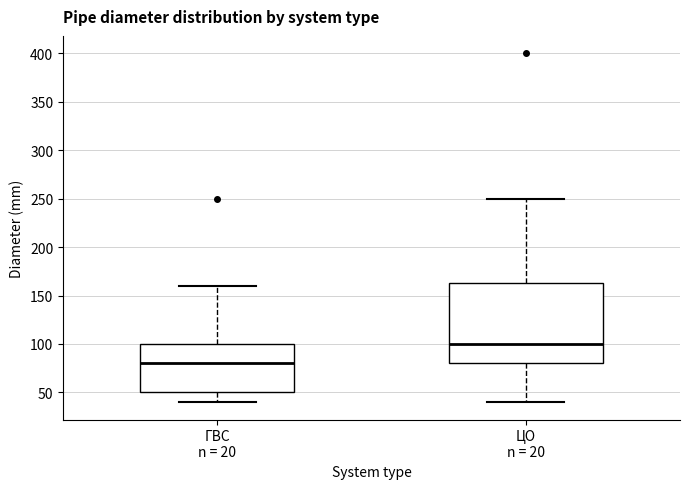

Where does the median line of the box for ГВС n = 20 sit on the y-axis? The values are not printed on the chart, so give them approximately, as read against the axis.

80